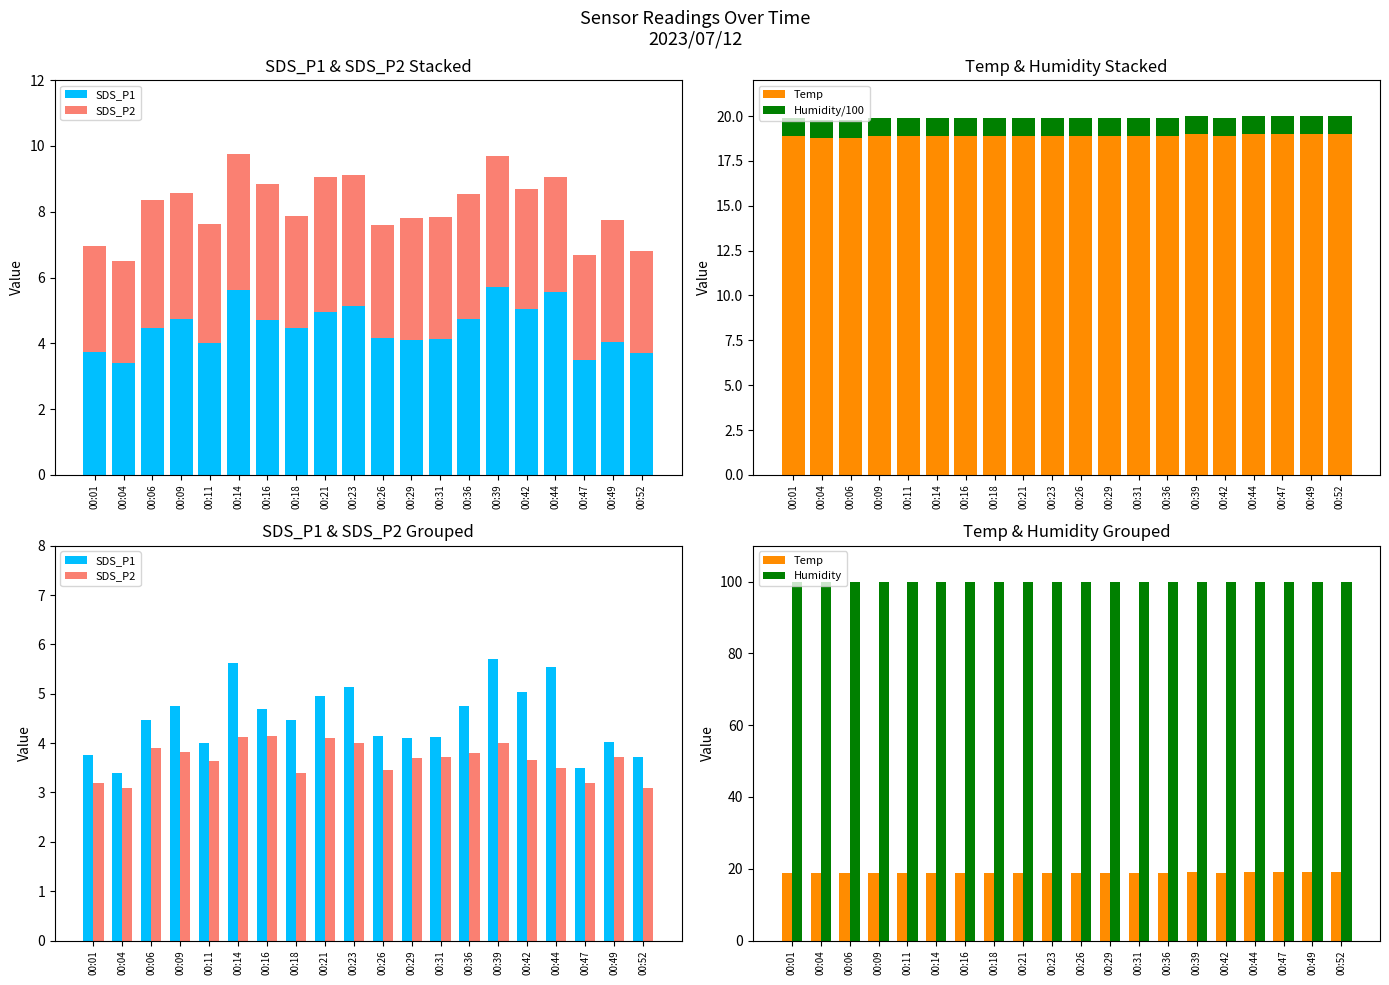

Does the chart contain stacked bars?

No